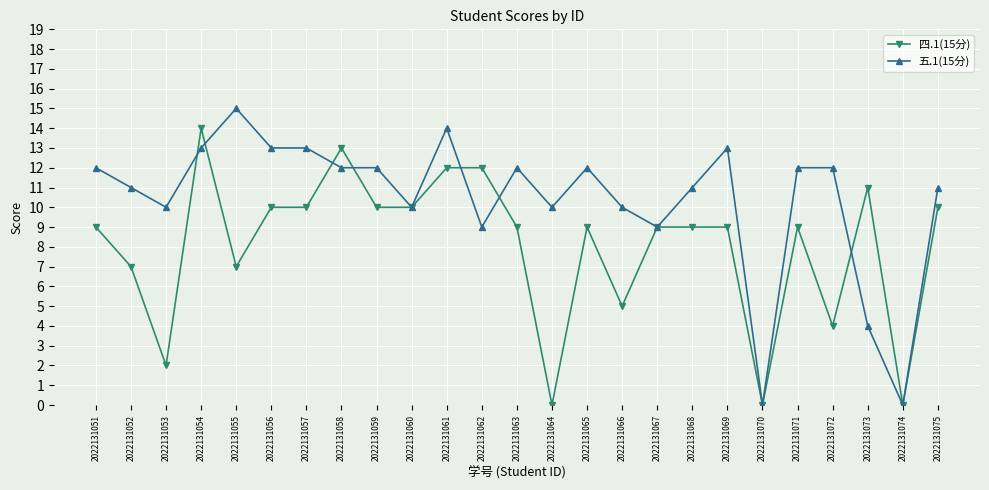

True or false: 四.1(15分) has more than 2 points higher than both neighbors.

True